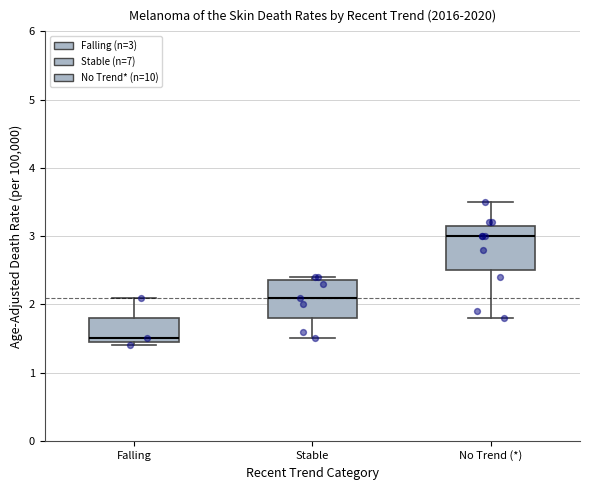

Comparing the boxes themselves (not the whiskers), which one is the tallest?

No Trend (*)